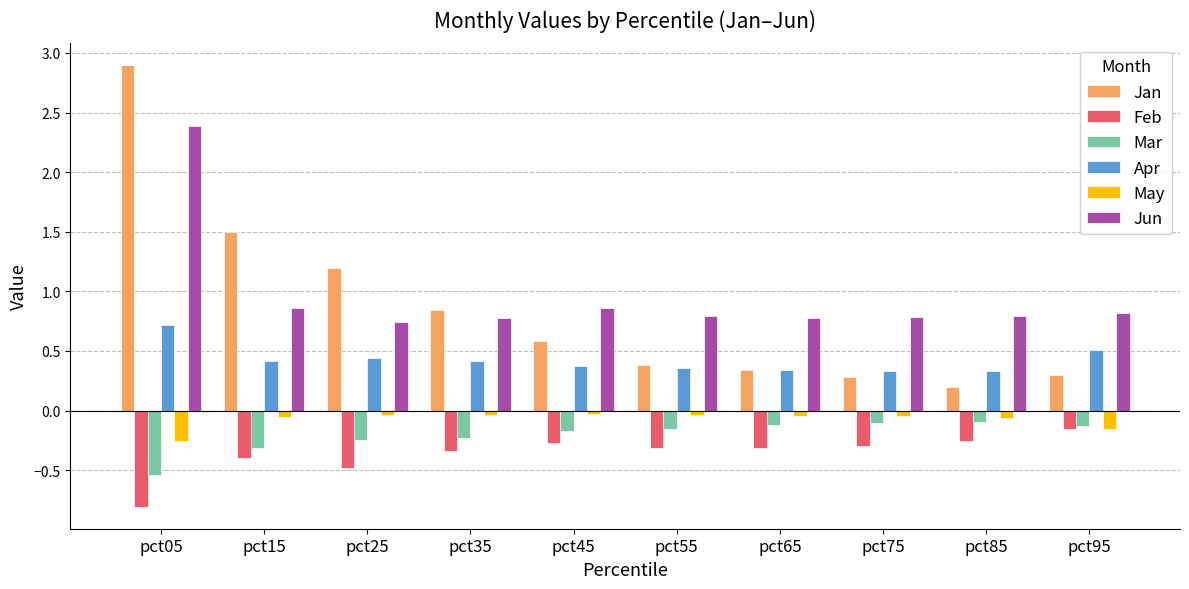

The Mar series shows -0.1 at pct75. True or false?

True